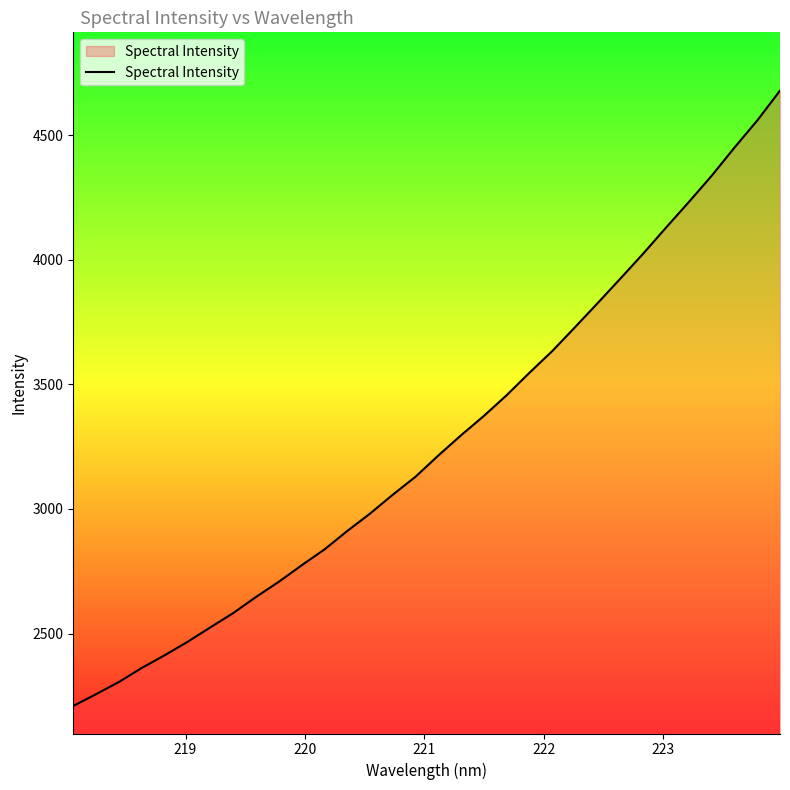

What is the average value?

3267.6